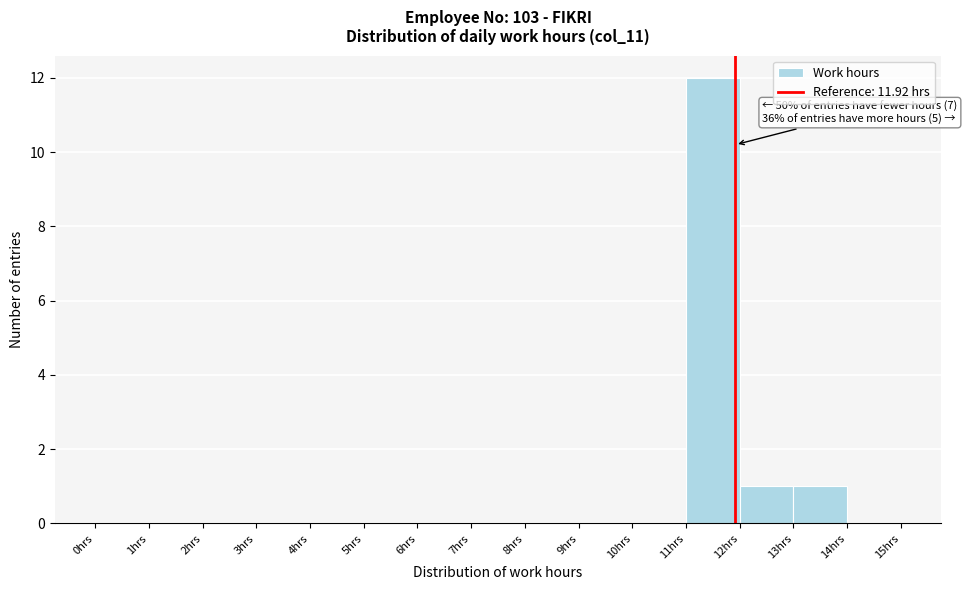

Which range on the x-axis has the tallest bar?

11 to 12